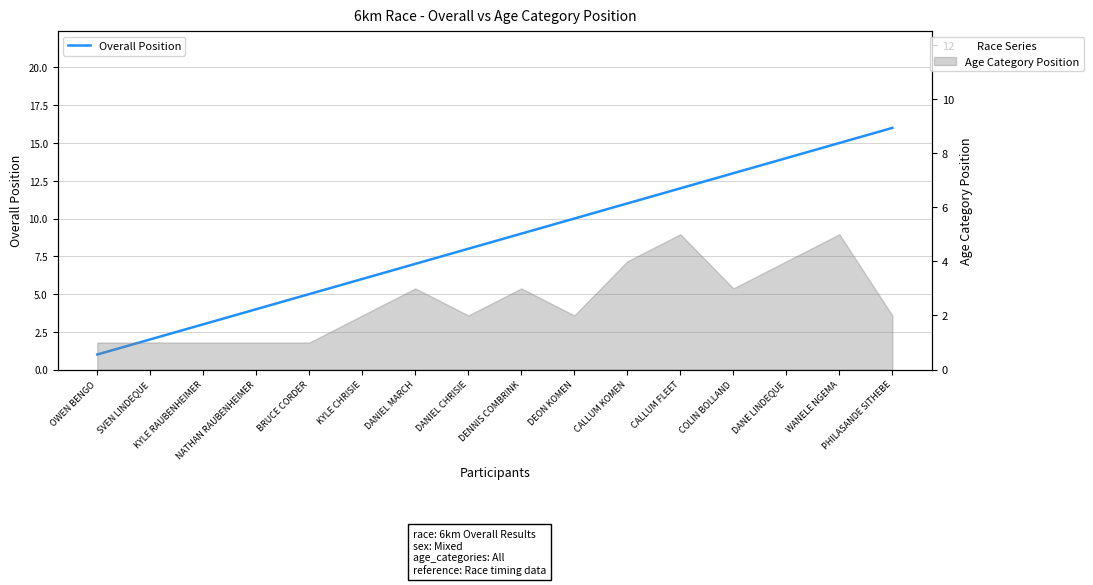

Reading left to right, what are all the values shown in this chart?

OWEN BENGO=1	SVEN LINDEQUE=2	KYLE RAUBENHEIMER=3	NATHAN RAUBENHEIMER=4	BRUCE CORDER=5	KYLE CHRISIE=6	DANIEL MARCH=7	DANIEL CHRISIE=8	DENNIS COMBRINK=9	DEON KOMEN=10	CALLUM KOMEN=11	CALLUM FLEET=12	COLIN BOLLAND=13	DANE LINDEQUE=14	WANELE NGEMA=15	PHILASANDE SITHEBE=16